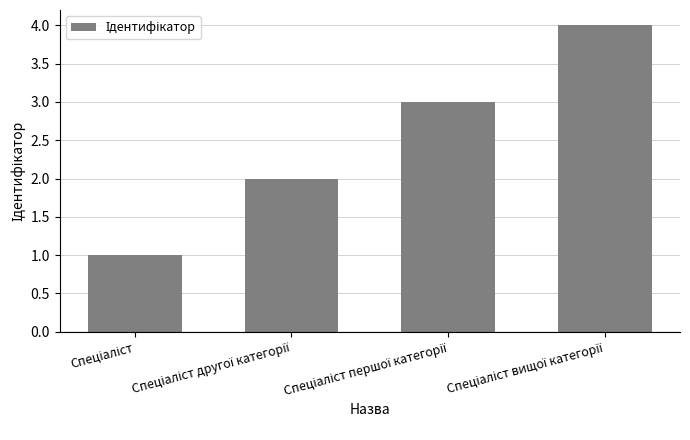

What is the maximum value shown in the chart?

4